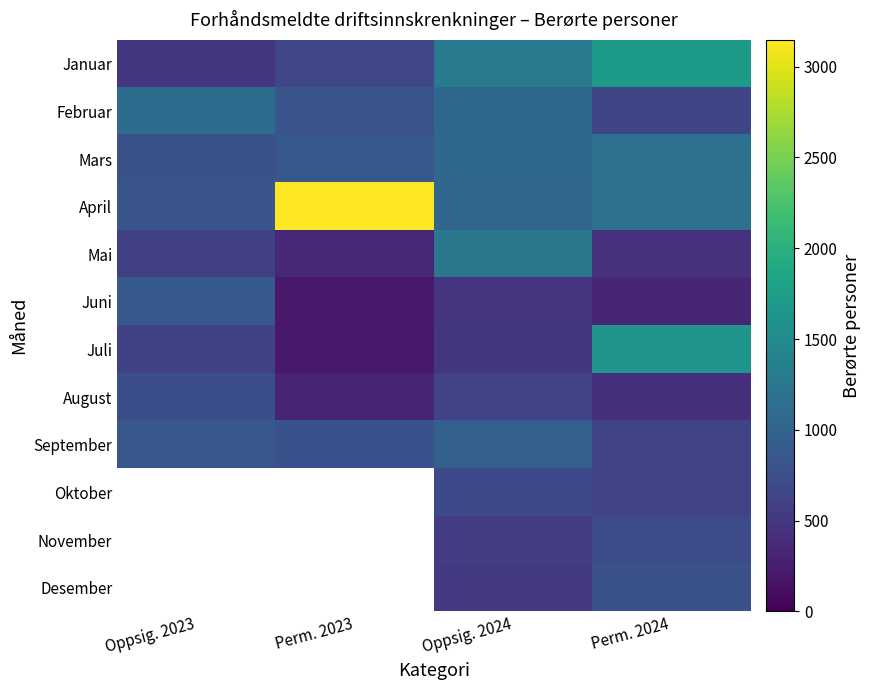

True or false: Mars has a value of 563.9 at Oppsig. 2024.

False